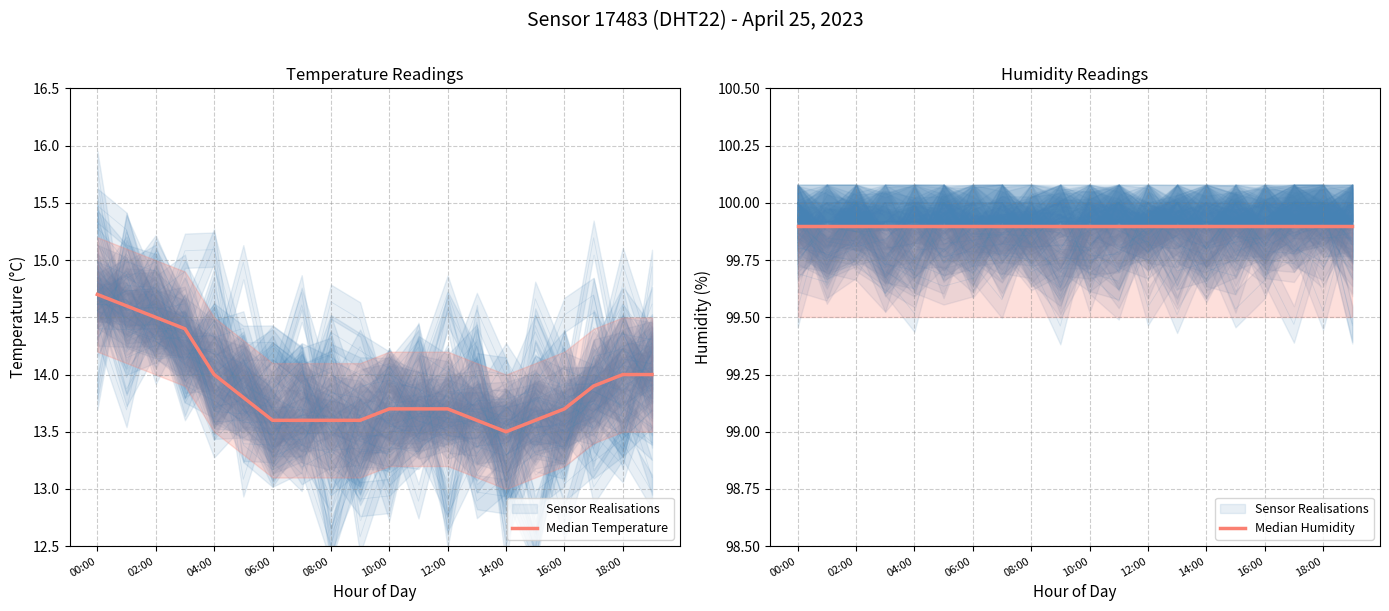

In Median Temperature, how many points are lower than both neighbors (excluding endpoints)?

1